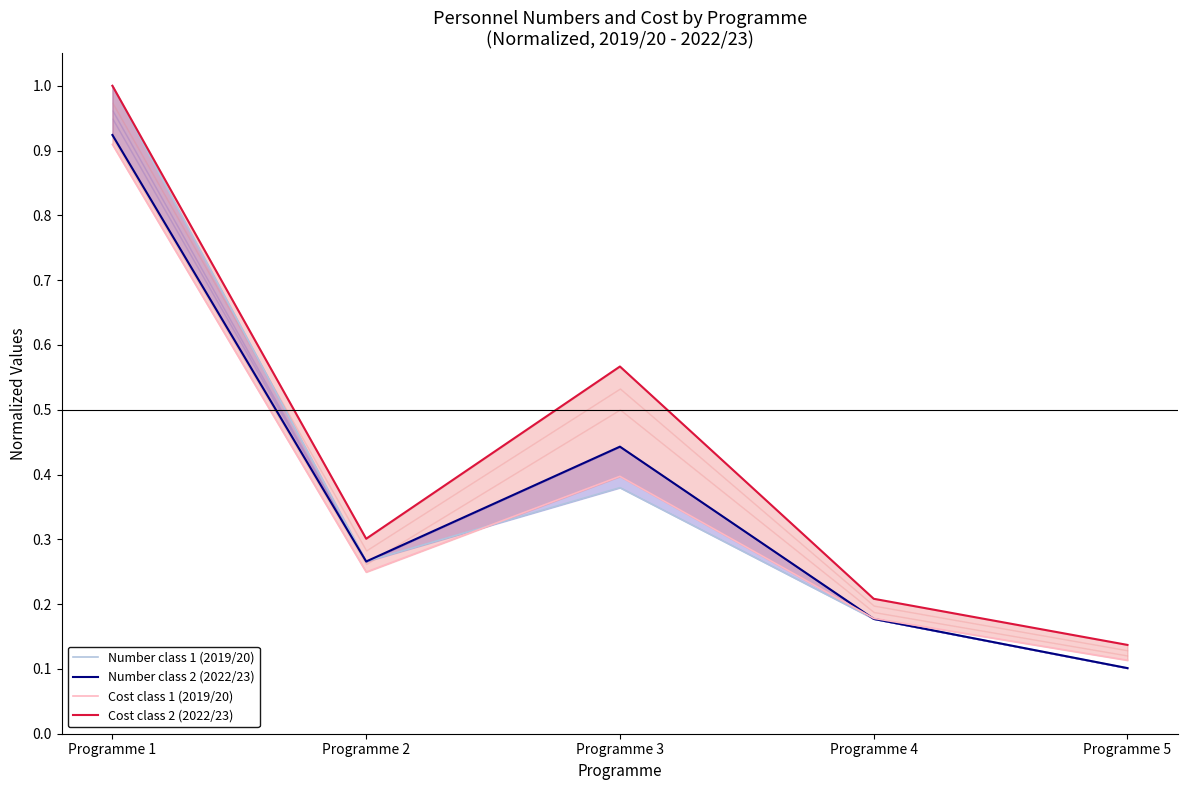

What is the sum of all Number class 2 (2022/23) values?

1.9